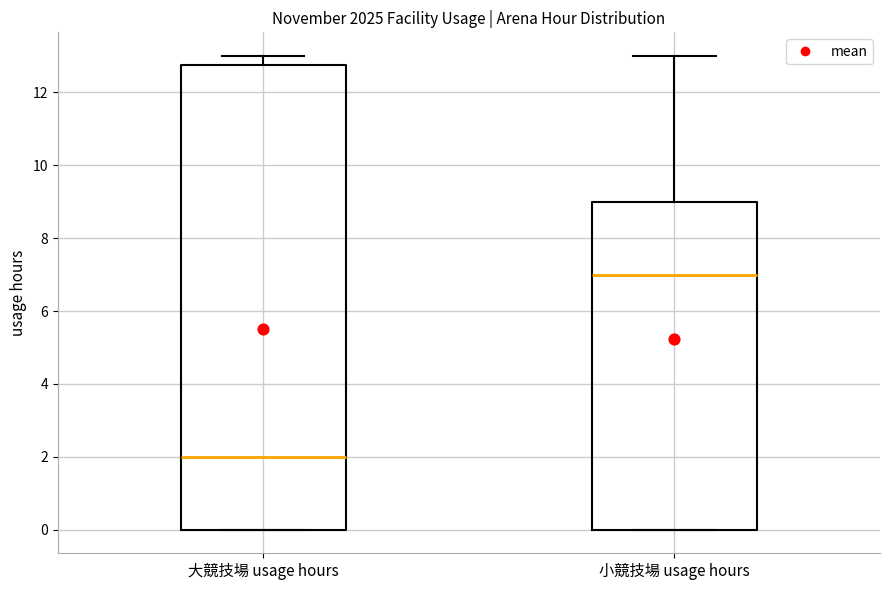

Reading left to right, transcribe this box plot: for each box, give where its median line is, the range the box spans, and where its two whiskers end, as read against the y-axis. The values are not printed on the chart, so give them approximately, as read against the axis.

大競技場 usage hours: median 2.0, box 0.0 to 12.8, whiskers 0.0 to 13.0
小競技場 usage hours: median 7.0, box 0.0 to 9.0, whiskers 0.0 to 13.0